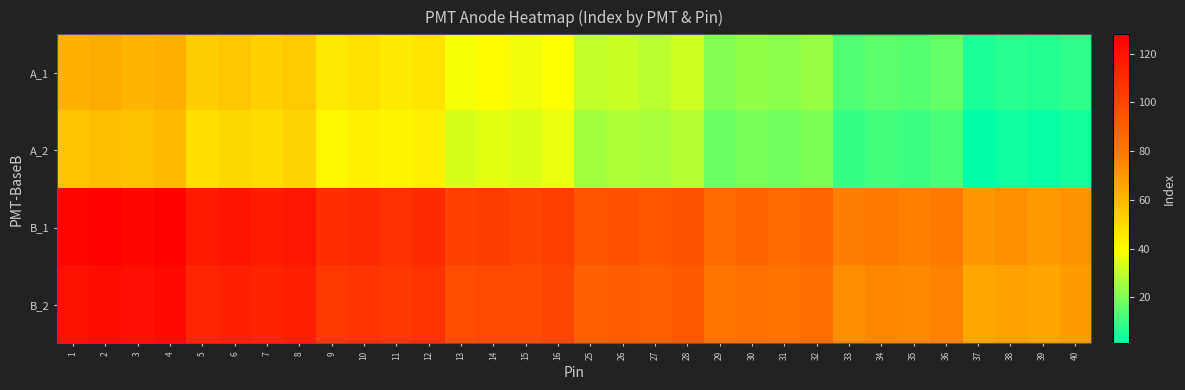

Reading left to right, transcribe all the data shown in this chart.

A_1: 1=62	2=64	3=61	4=63	5=54	6=56	7=53	8=55	9=46	10=48	11=45	12=47	13=38	14=40	15=37	16=39	25=30	26=31	27=29	28=32	29=21	30=23	31=22	32=24	33=13	34=15	35=14	36=16	37=5	38=7	39=6	40=8
A_2: 1=57	2=59	3=58	4=60	5=49	6=51	7=50	8=52	9=41	10=43	11=42	12=44	13=33	14=35	15=34	16=36	25=25	26=27	27=26	28=28	29=17	30=19	31=18	32=20	33=9	34=11	35=10	36=12	37=1	38=3	39=2	40=4
B_1: 1=126	2=128	3=125	4=127	5=118	6=120	7=117	8=119	9=110	10=112	11=109	12=111	13=102	14=104	15=101	16=103	25=94	26=96	27=93	28=95	29=86	30=88	31=85	32=87	33=78	34=80	35=77	36=79	37=70	38=72	39=69	40=71
B_2: 1=121	2=123	3=122	4=124	5=113	6=115	7=114	8=116	9=105	10=107	11=106	12=108	13=97	14=99	15=98	16=100	25=89	26=91	27=90	28=92	29=81	30=83	31=82	32=84	33=73	34=75	35=74	36=76	37=65	38=67	39=66	40=68